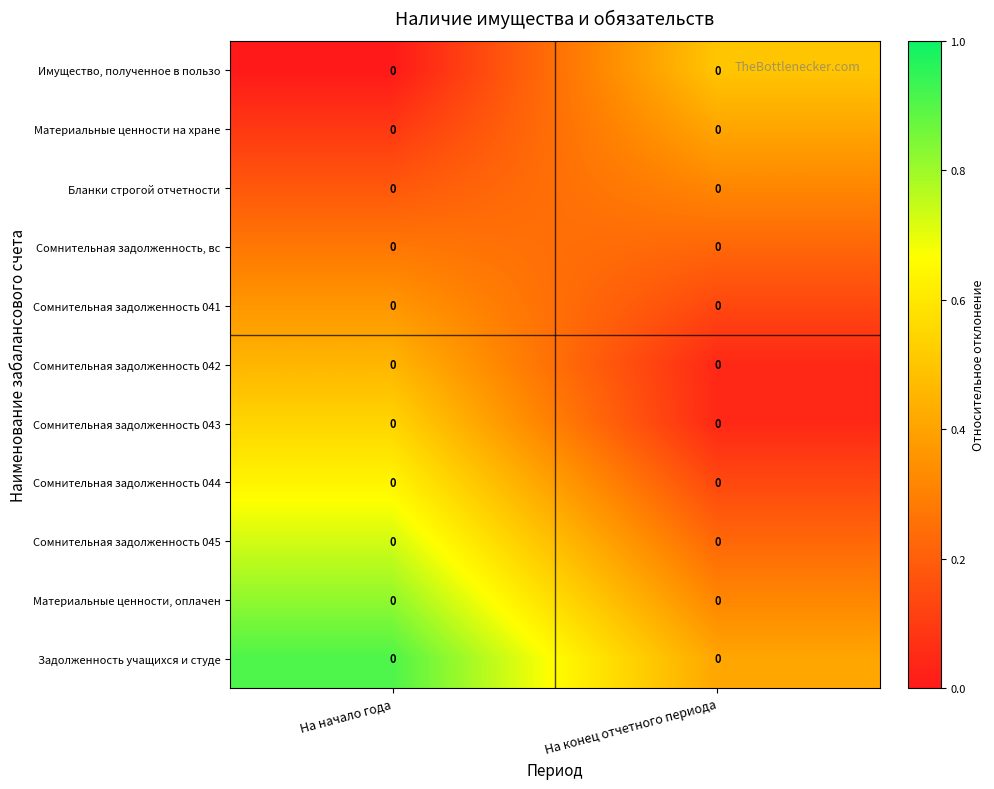

What is the greatest value displayed?

0.9